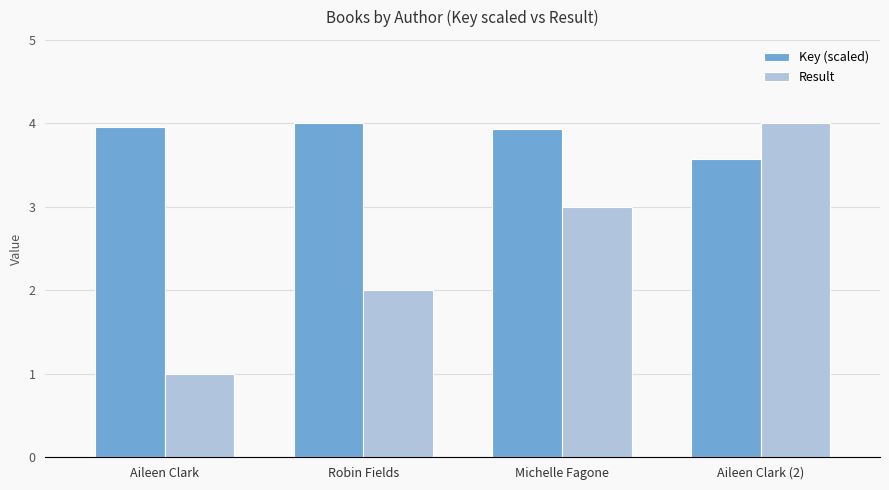

Reading left to right, extract all data points from this chart.

Key (scaled): Aileen Clark=4.0	Robin Fields=4.0	Michelle Fagone=3.9	Aileen Clark (2)=3.6
Result: Aileen Clark=1.0	Robin Fields=2.0	Michelle Fagone=3.0	Aileen Clark (2)=4.0